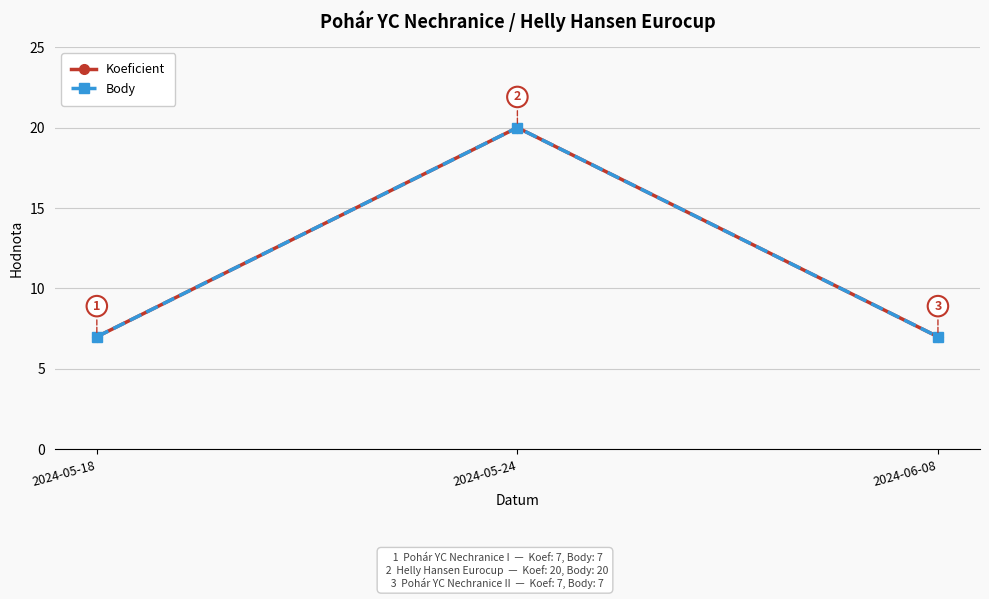

At which category is the sum across all series the highest?

2024-05-24